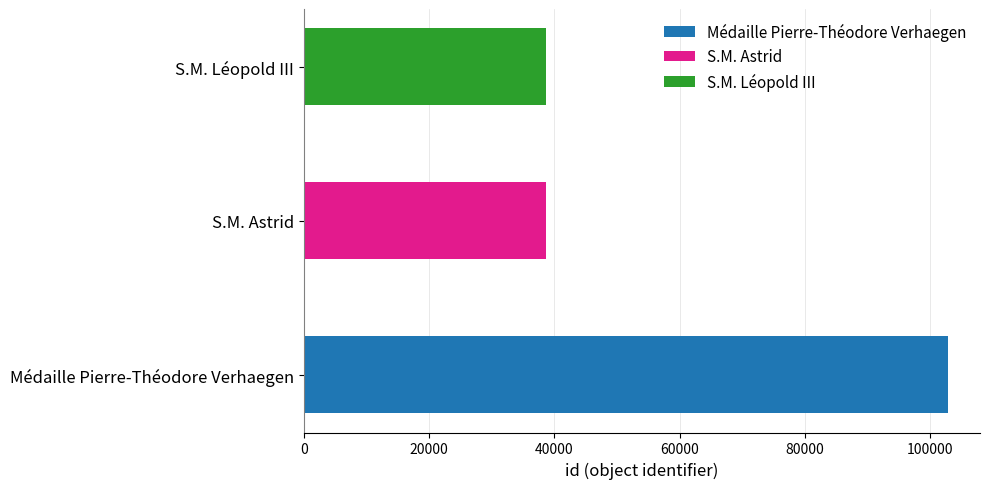

Rank the categories by value from highest to lowest.

Médaille Pierre-Théodore Verhaegen, S.M. Astrid, S.M. Léopold III